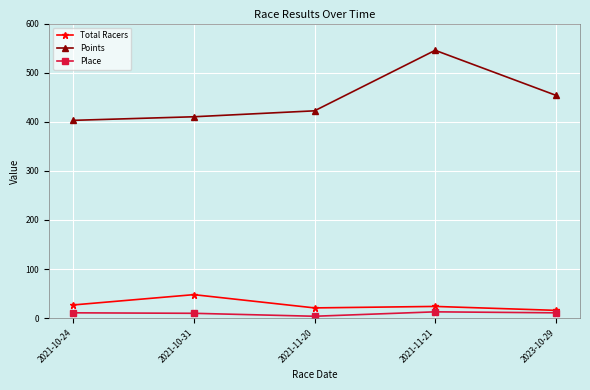

True or false: Points and Place intersect in this chart.

False